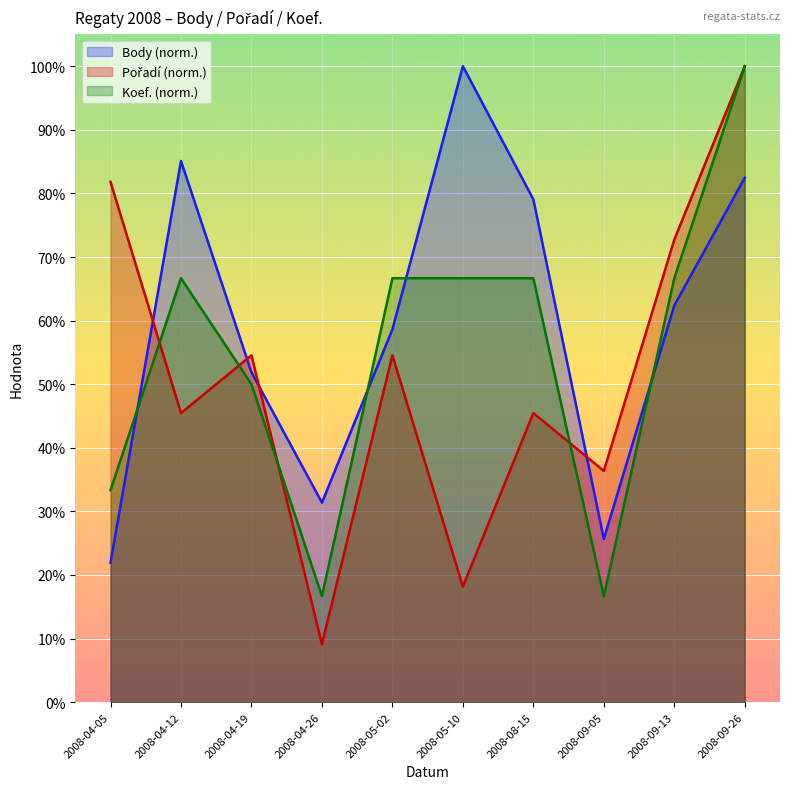

What is the difference between the highest and lowest values at 2008-05-02?

12.1